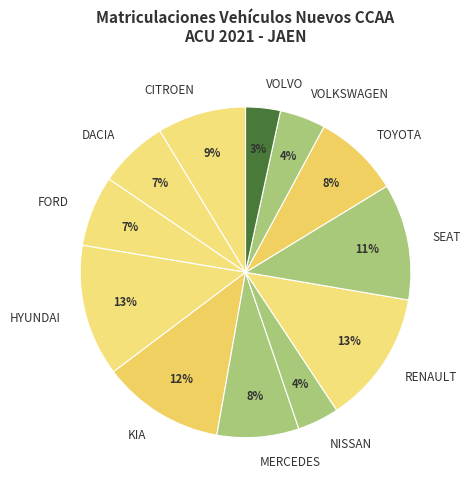

How many slices are in this pie chart?

12